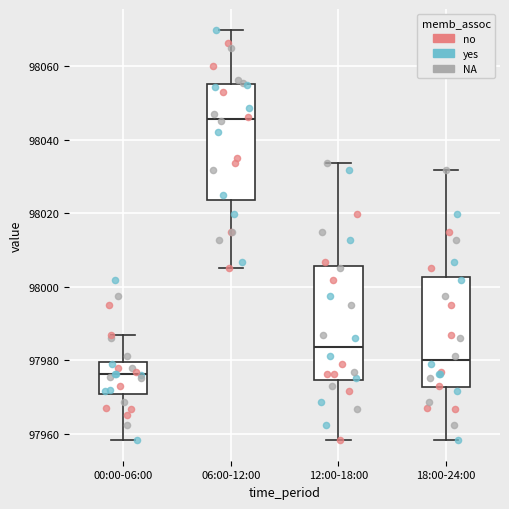

Reading left to right, read every box against the y-axis: the position of its median line, the range the box covers, and the ends of its whiskers. The values are not printed on the chart, so give them approximately, as read against the axis.

00:00-06:00: median 97976, box 97970 to 97980, whiskers 97958 to 97986
06:00-12:00: median 98046, box 98024 to 98056, whiskers 98006 to 98070
12:00-18:00: median 97984, box 97974 to 98006, whiskers 97958 to 98034
18:00-24:00: median 97980, box 97972 to 98002, whiskers 97958 to 98032